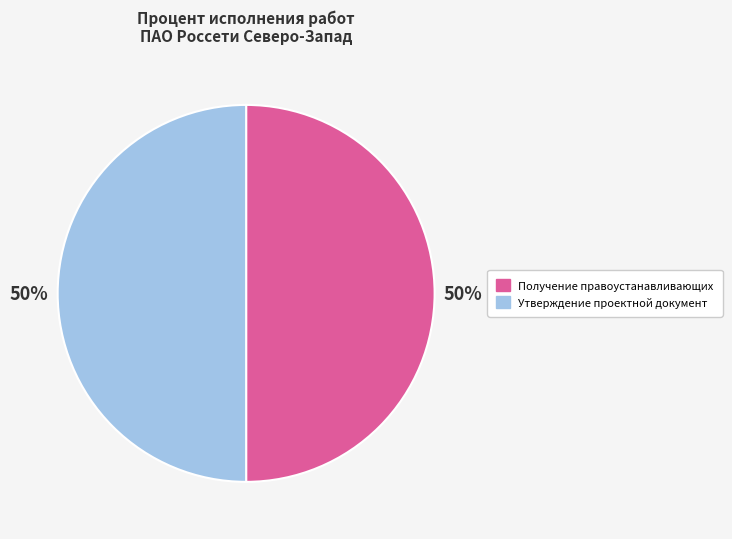

How many slices are in this pie chart?

2